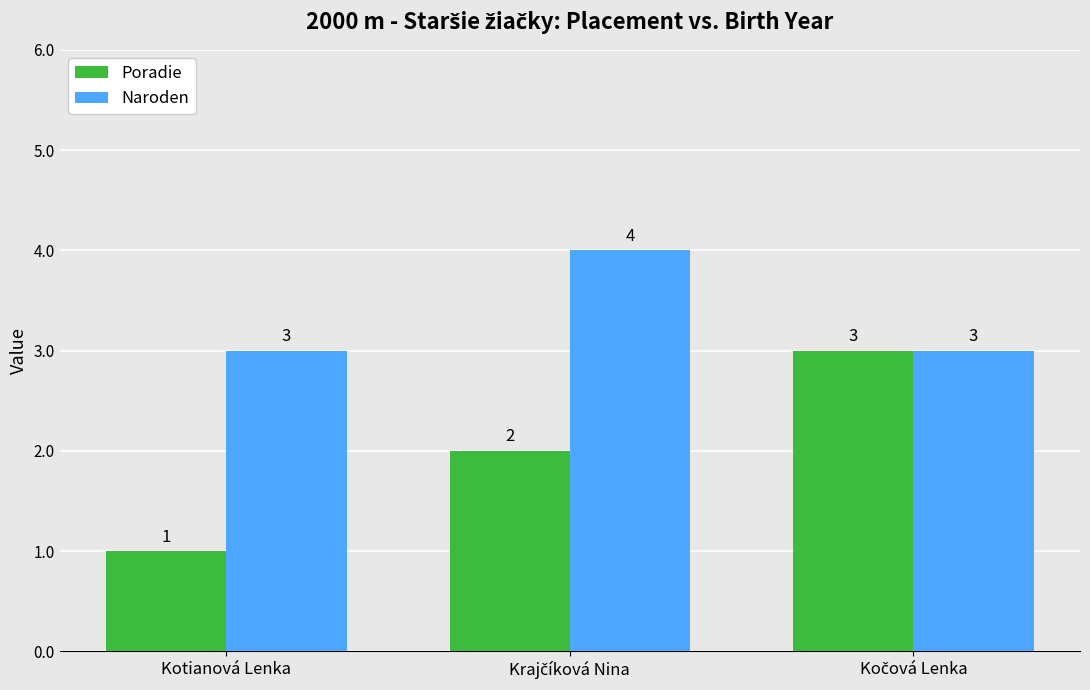

Are the bars horizontal?

No